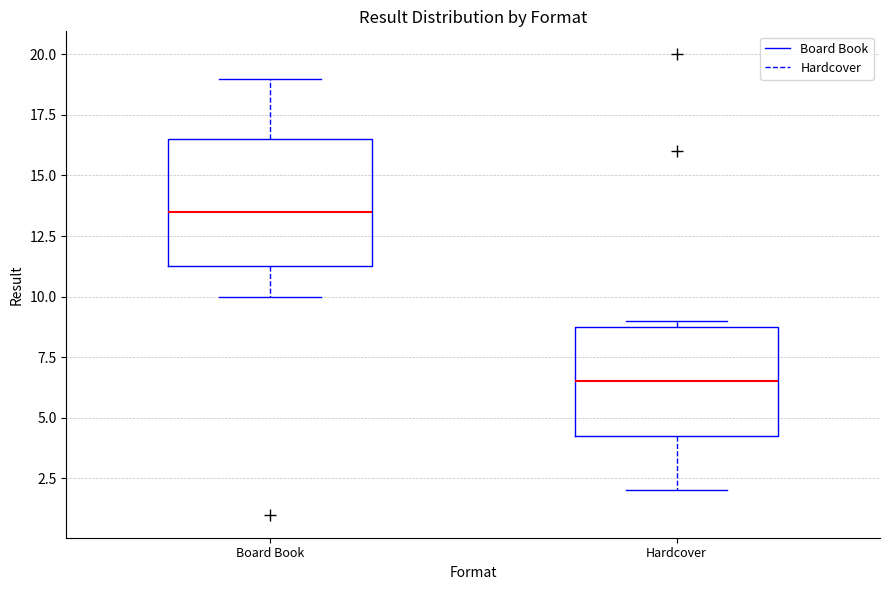

Reading left to right, read every box against the y-axis: the position of its median line, the range the box covers, and the ends of its whiskers. The values are not printed on the chart, so give them approximately, as read against the axis.

Board Book: median 13.5, box 11.5 to 16.5, whiskers 10.0 to 19.0
Hardcover: median 6.5, box 4.5 to 9.0, whiskers 2.0 to 9.0 (just above the box's upper edge)